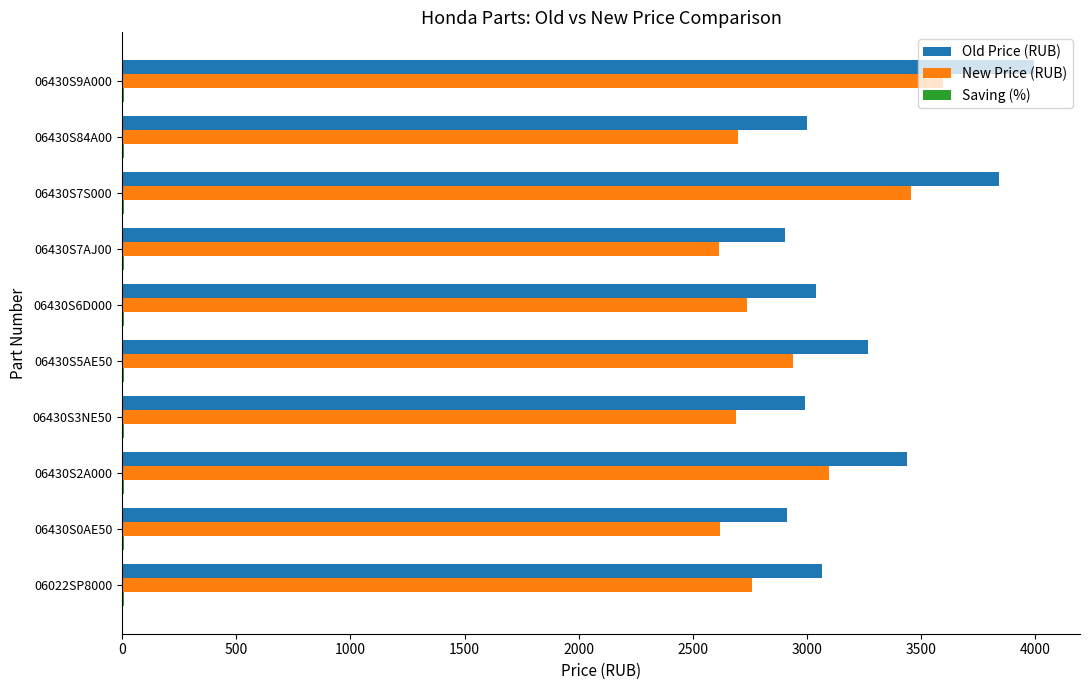

Which series has the largest total across all categories?

Old Price (RUB)